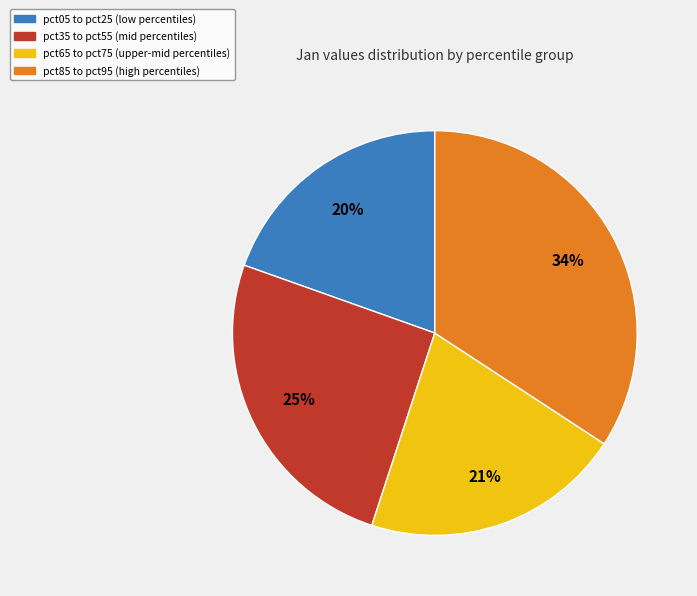

Is there a majority slice in this chart?

No